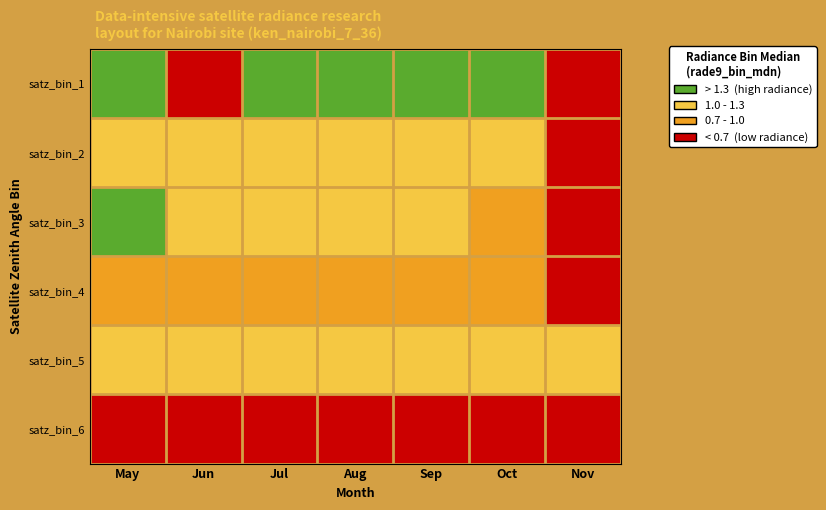

At which category is the sum across all series the highest?

May